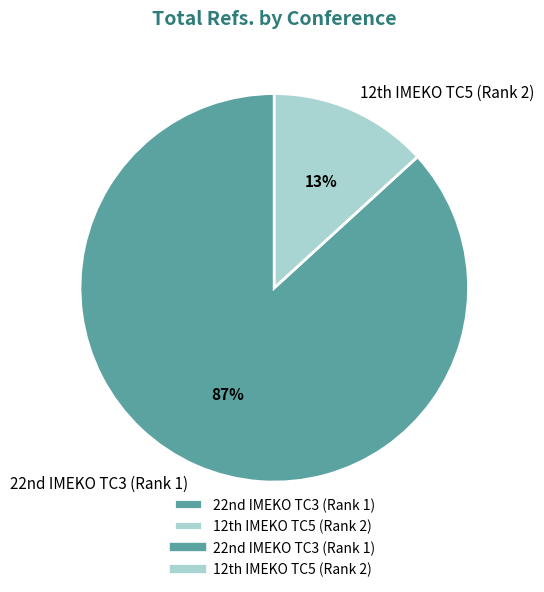

To the nearest percent, what is the average slice percentage?

50%